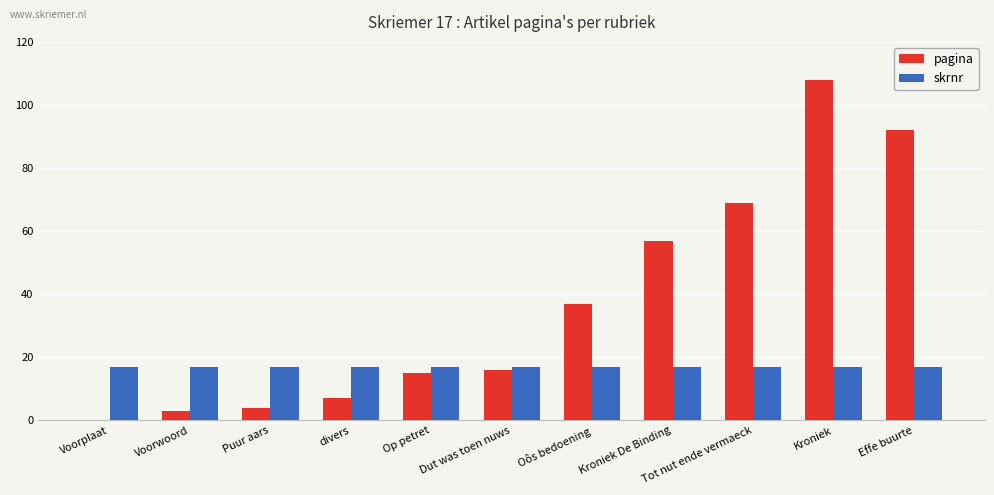

What is the greatest value displayed?

108